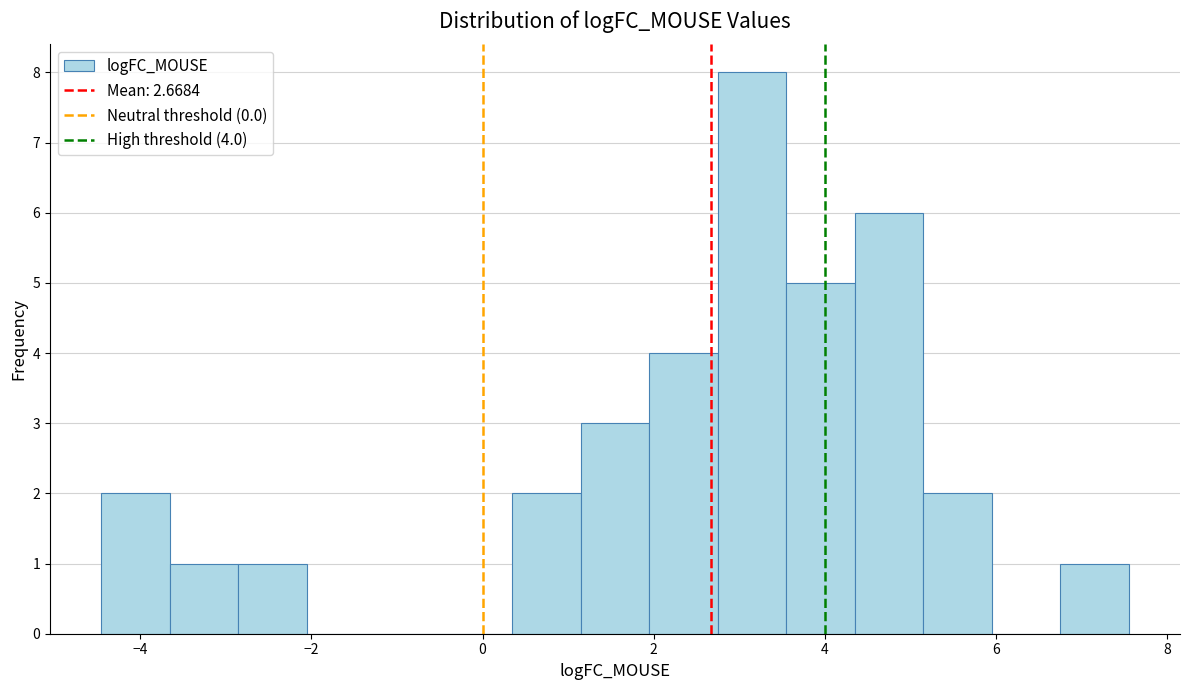

Which range on the x-axis has the tallest bar?

2.8 to 3.6